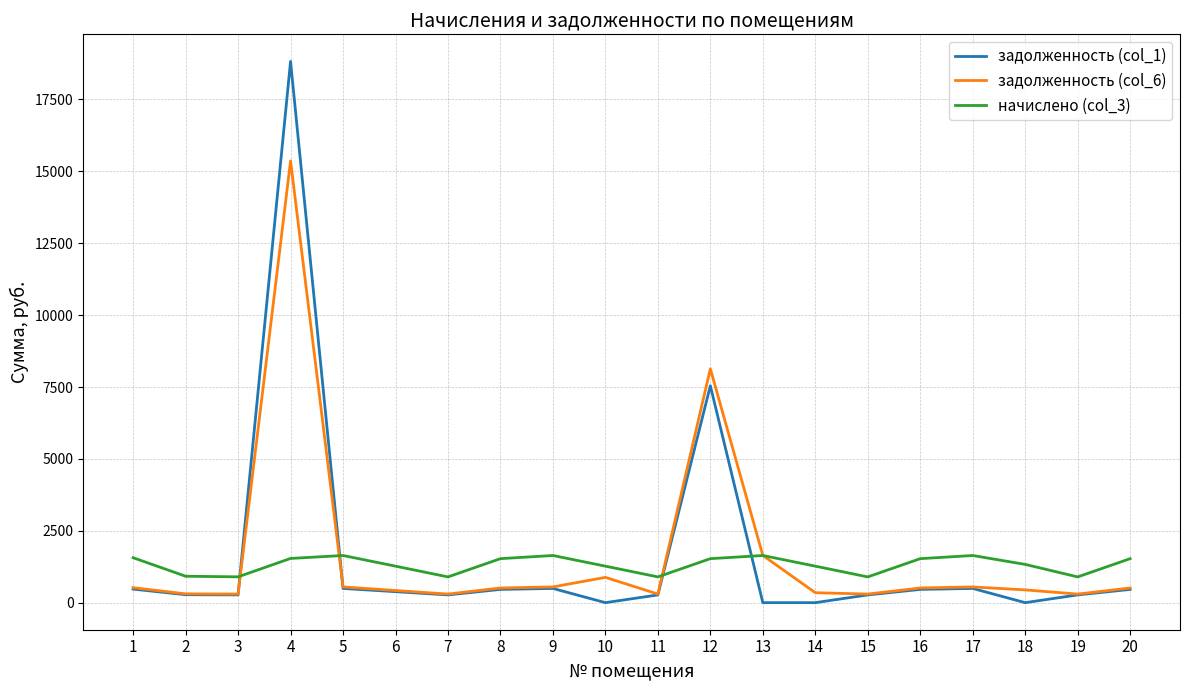

True or false: начислено (col_3) and задолженность (col_1) cross at least once.

True